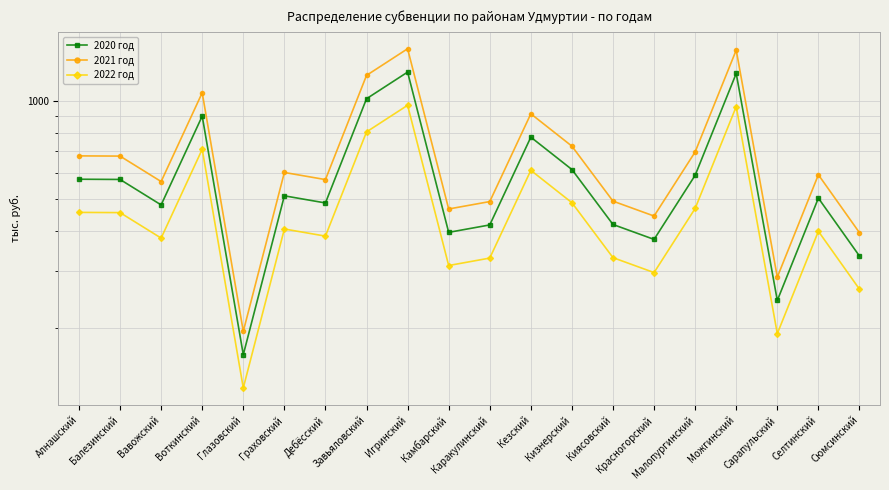

At which label does 2020 год reach its peak?

Игринский